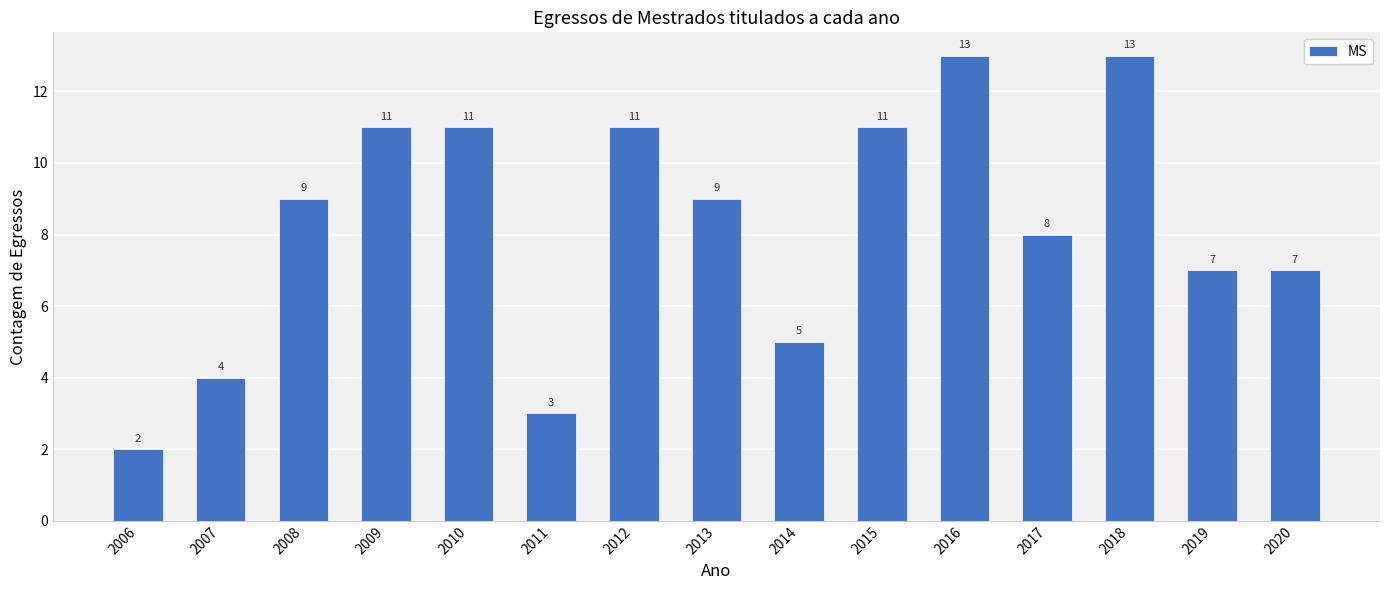

What is the sum of the values at 2015 and 2018?

24